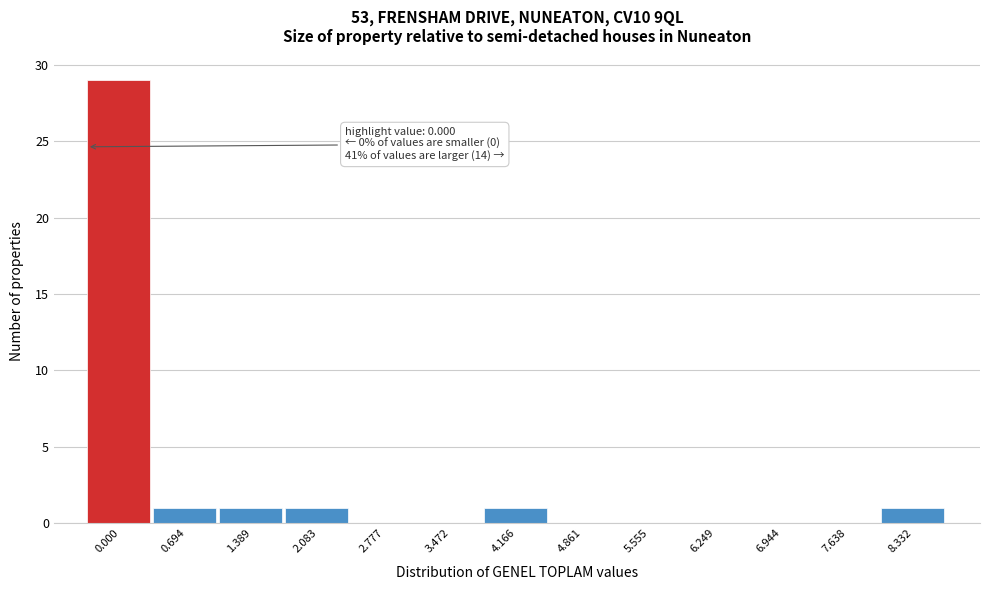

Reading right to left, what are all the values shown in this chart?

8.332=1	7.638=0	6.944=0	6.249=0	5.555=0	4.861=0	4.166=1	3.472=0	2.777=0	2.083=1	1.389=1	0.694=1	0.000=29